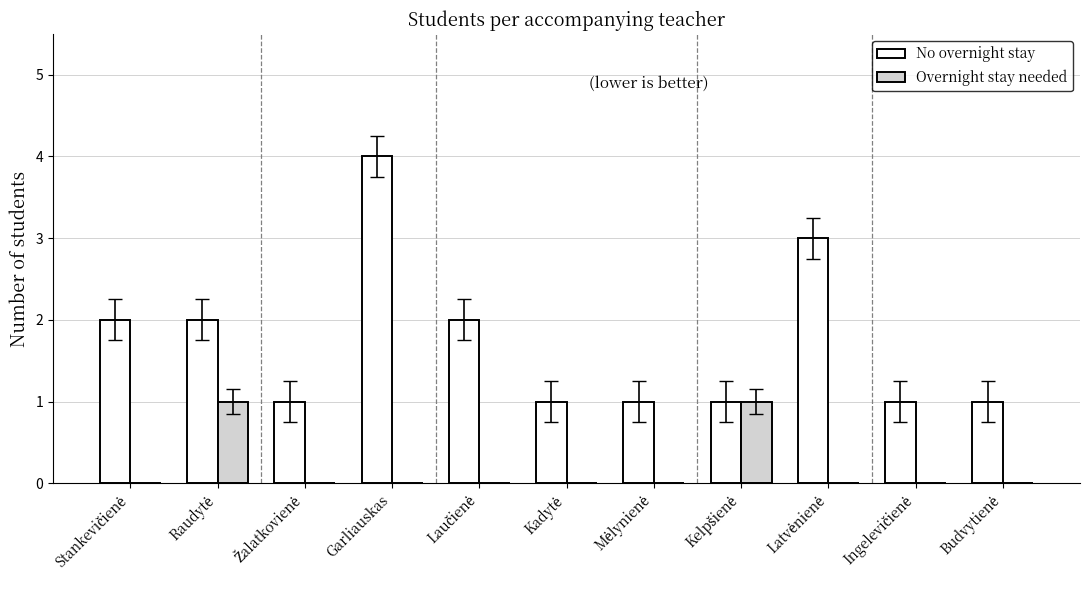

Which category has the highest value across all series?

Garliauskas